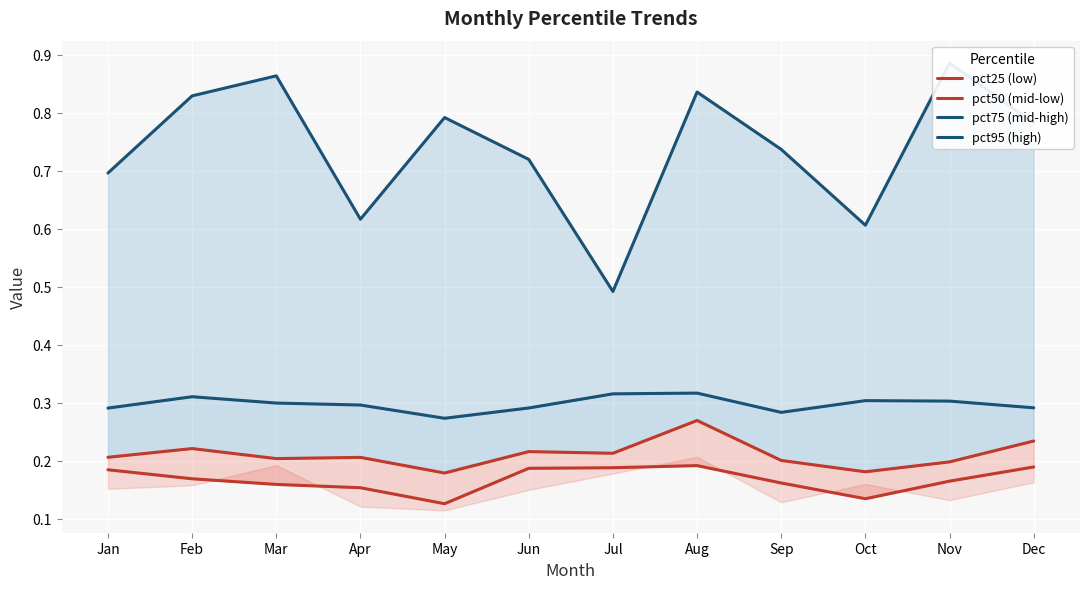

What are all the series names shown in the legend?

pct25 (low), pct50 (mid-low), pct75 (mid-high), pct95 (high)